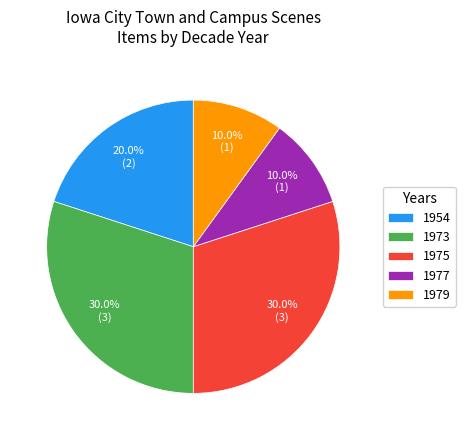

To the nearest percent, what percentage of the pie is 1975?

30%